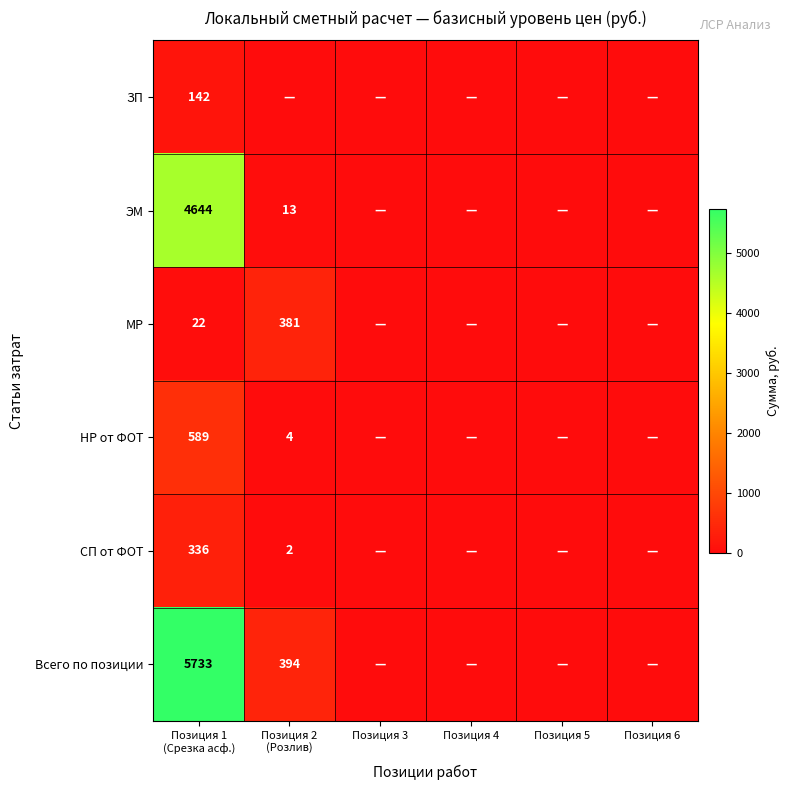

List the labels in order of НР от ФОТ value, largest first.

Позиция 1 (Срезка асф.), Позиция 2 (Розлив), Позиция 3, Позиция 4, Позиция 5, Позиция 6